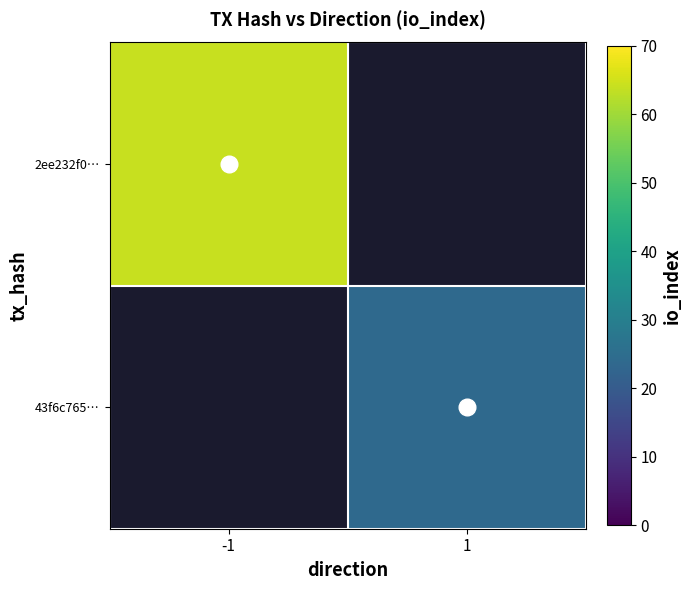

How many series are shown in this chart?

2